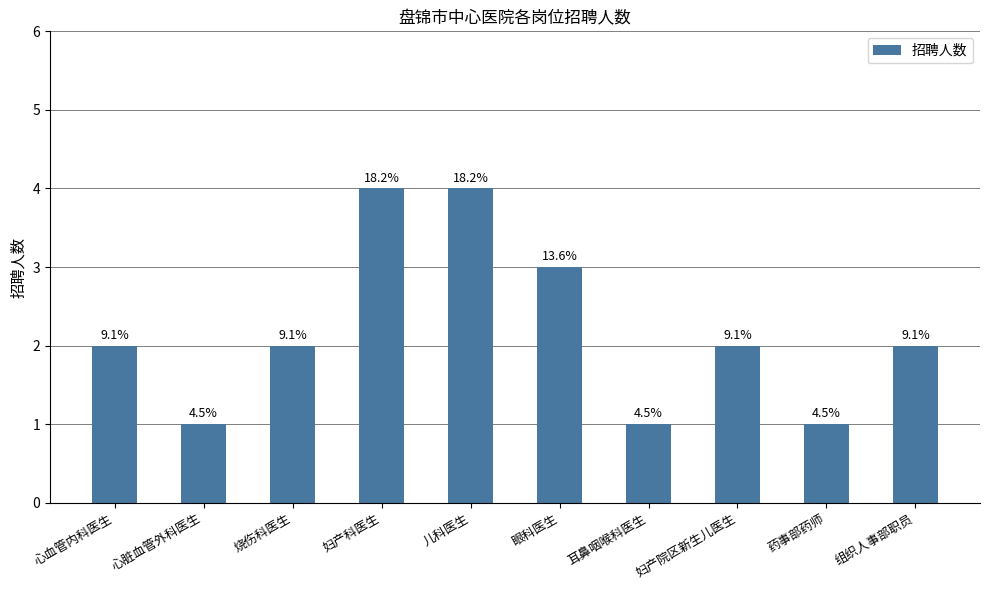

What position from the left is 心血管内科医生?

1